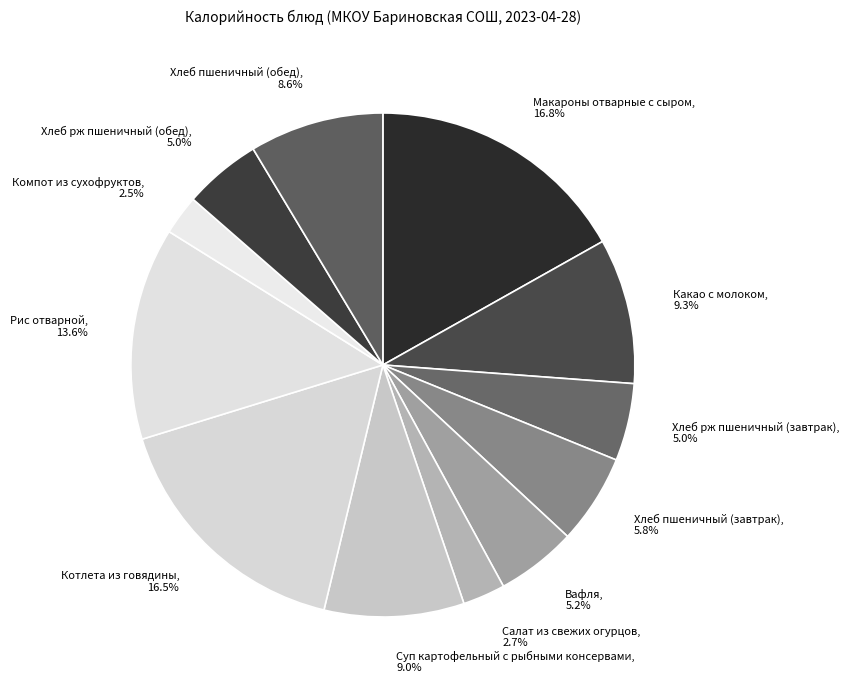

Between Хлеб пшеничный (завтрак) and Хлеб пшеничный (обед), which is larger?

Хлеб пшеничный (обед)